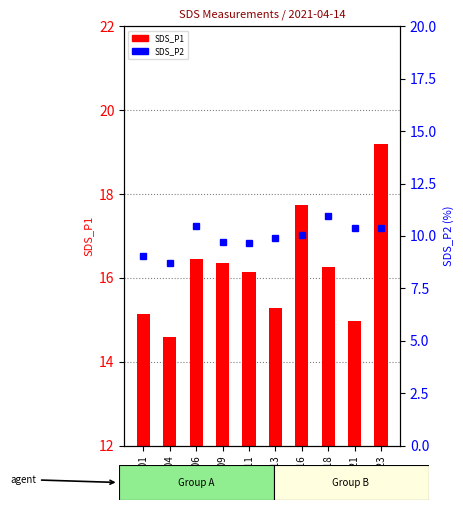

What is the difference between the second highest and minimum values in the SDS_P2 series?

1.7